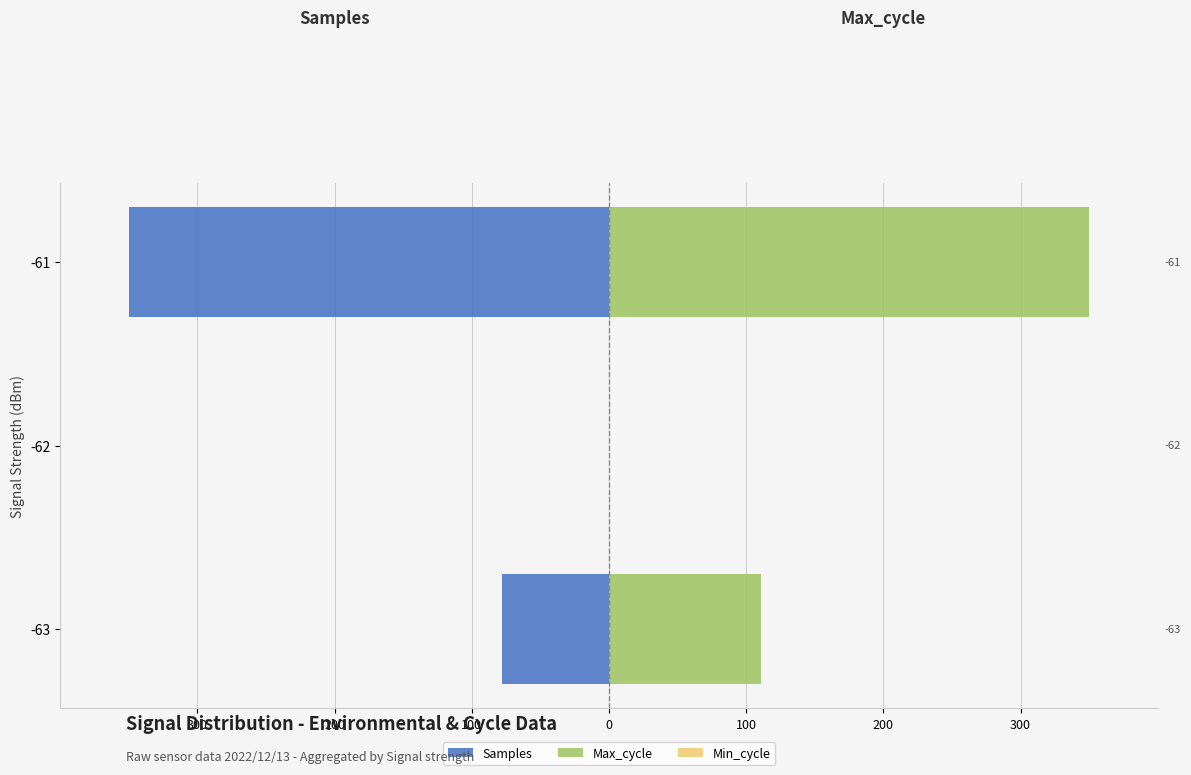

Does the chart contain any negative values?

Yes